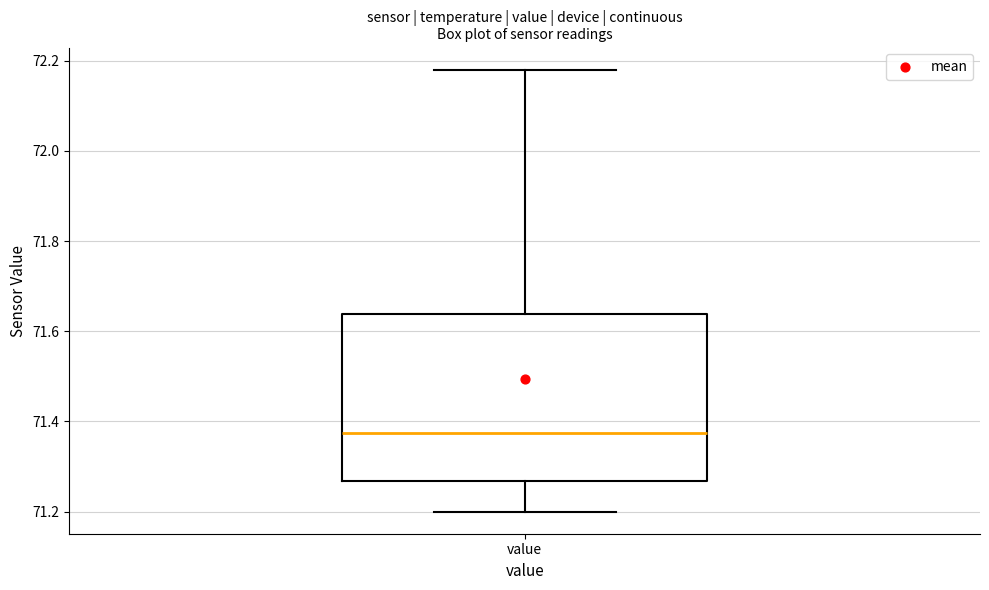

Transcribe this box plot: give where the median line is, the range the box spans, and where the two whiskers end, as read against the y-axis. The values are not printed on the chart, so give them approximately, as read against the axis.

median 71.38, box 71.26 to 71.64, whiskers 71.20 to 72.18